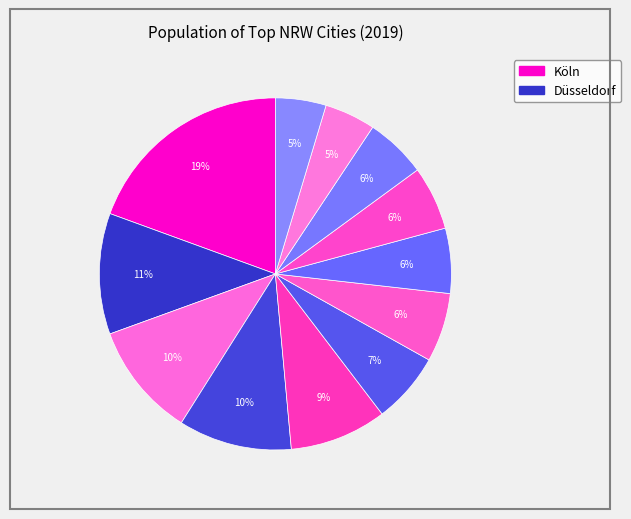

To the nearest percent, what is the difference between the largest and smallest slice percentages?

15%